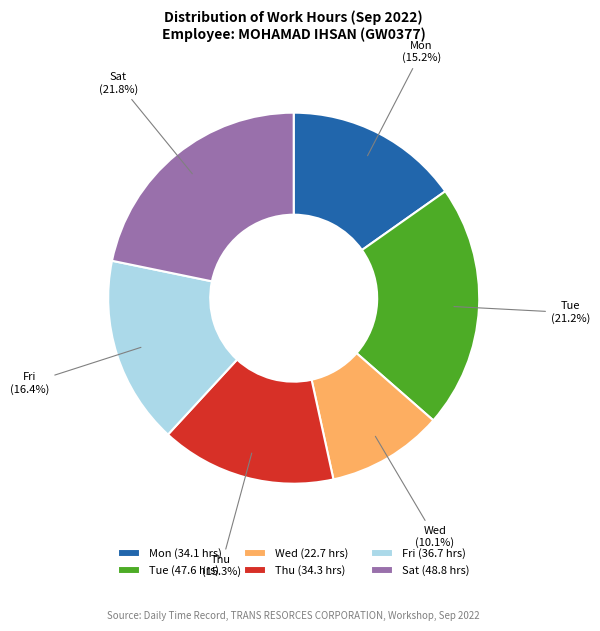

What portion of the pie excludes Fri?

83.6%